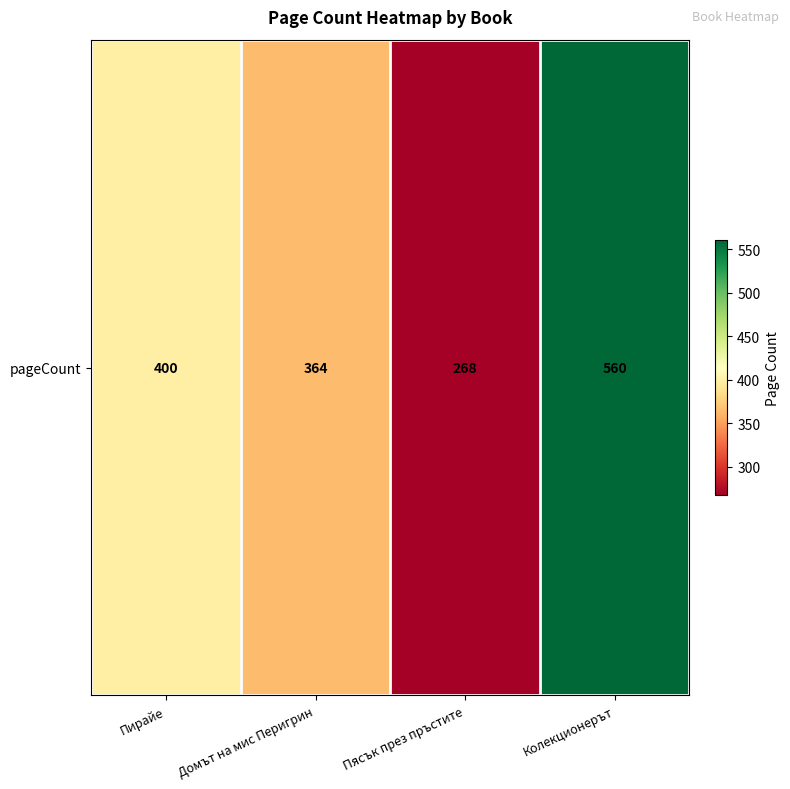

Reading left to right, extract all data points from this chart.

400	364	268	560